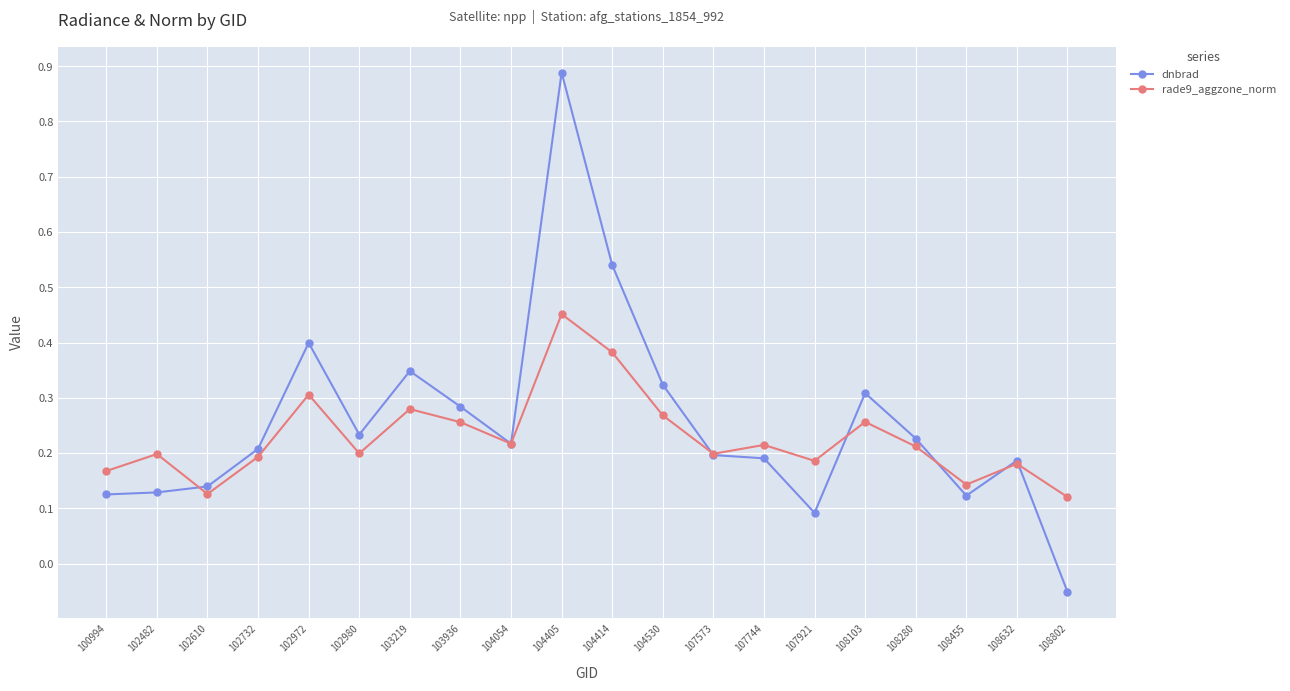

Is the value of dnbrad at 104414 greater than the value of rade9_aggzone_norm at 100994?

Yes